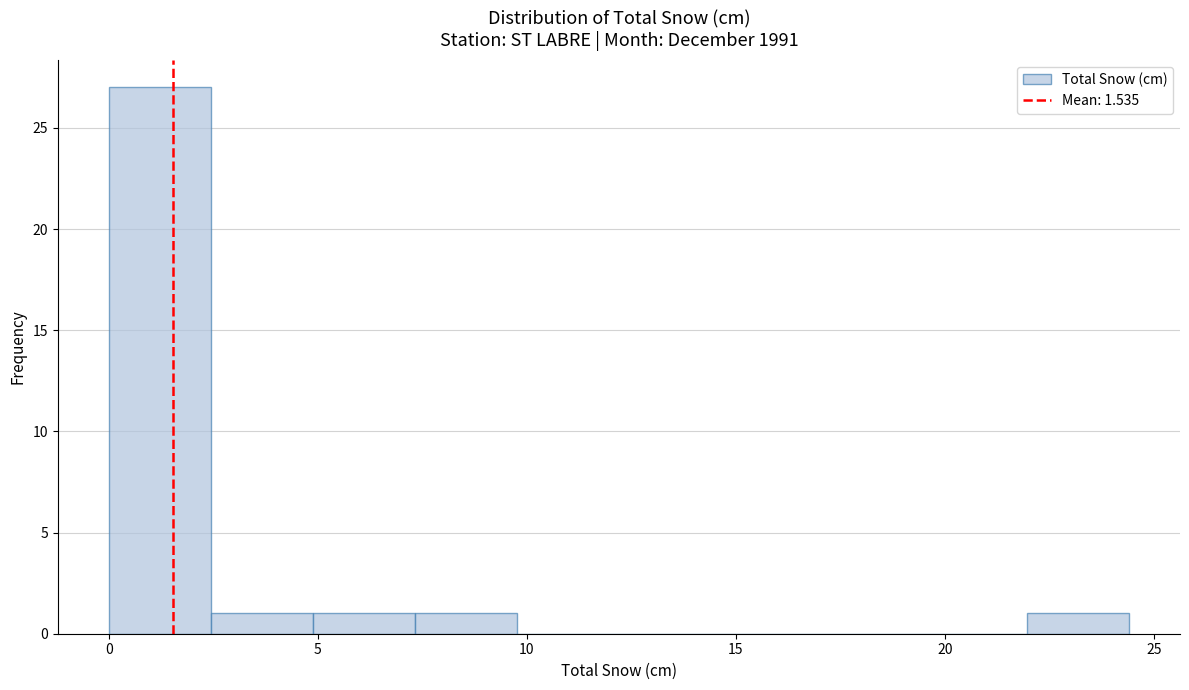

Reading left to right, list every bar in this chart as the range it spans on the x-axis followed by its height. Neither the bar edges nor the heights are printed on the chart, so give them approximately, as read against the axes.

0.0 to 2.5: 27
2.5 to 5.0: 1
5.0 to 7.5: 1
7.5 to 10.0: 1
10.0 to 12.0: 0
12.0 to 14.5: 0
14.5 to 17.0: 0
17.0 to 19.5: 0
19.5 to 22.0: 0
22.0 to 24.5: 1